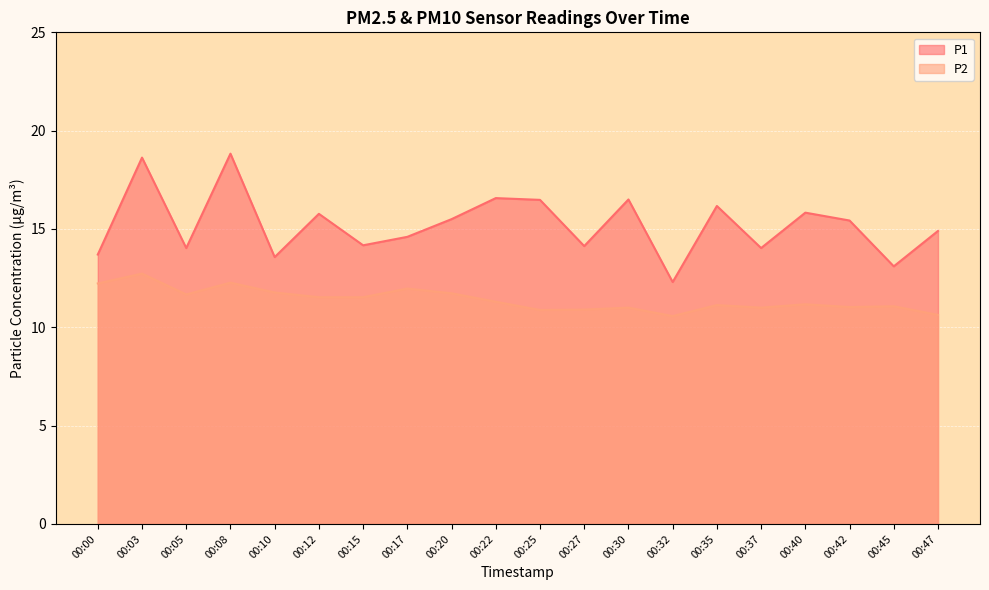

Where is the first local minimum for P1?

00:05